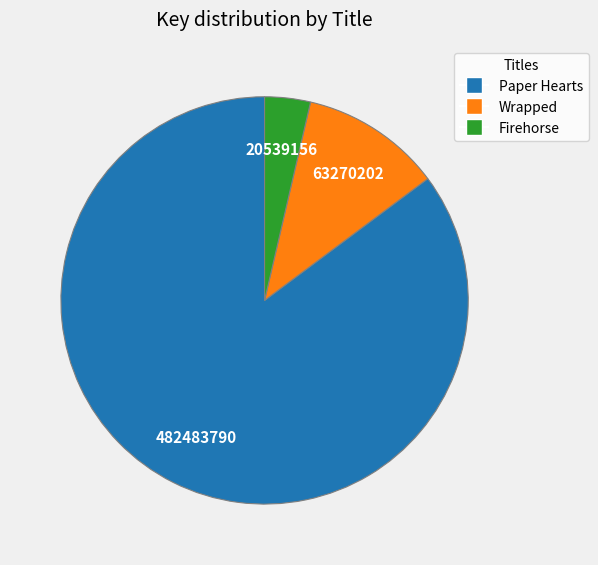

Approximately how many times larger is the value at Paper Hearts compared to Firehorse?

23.5